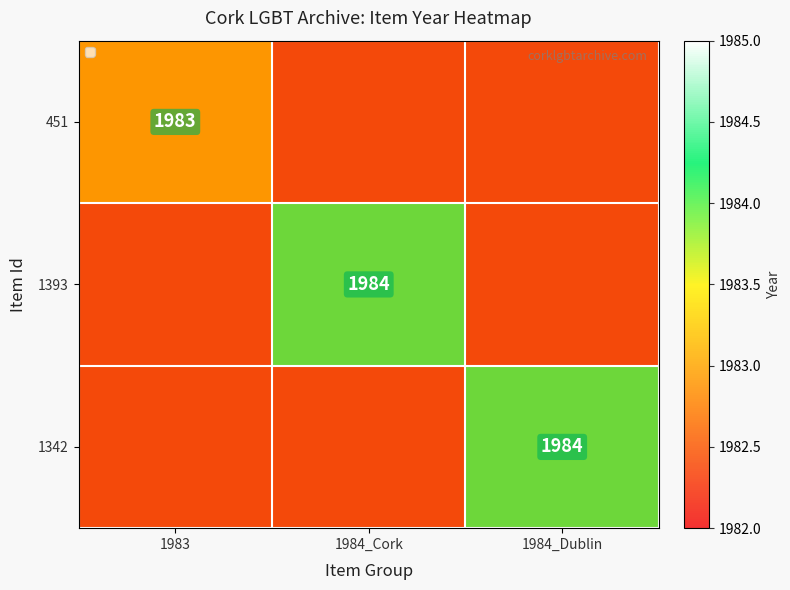

The 1342 series shows 3206.5 at 1984_Dublin. True or false?

False